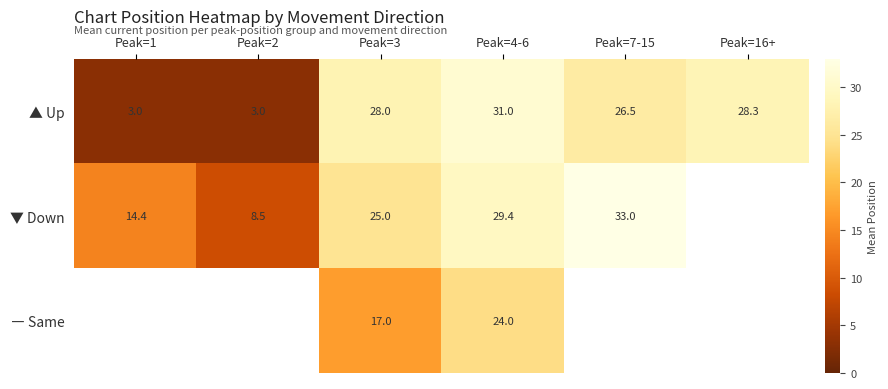

Is it true that ▼ Down equals 33.0 at Peak=7-15?

True